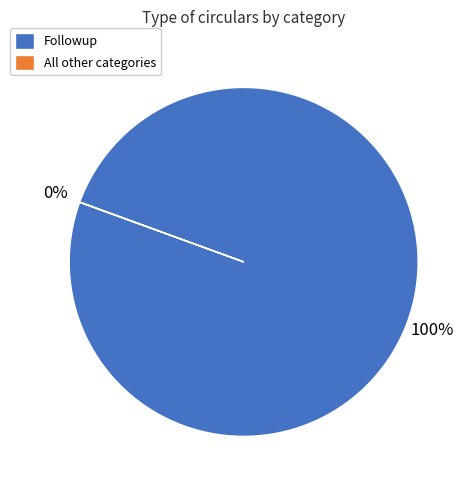

The Followup slice represents 100% of the pie. True or false?

True